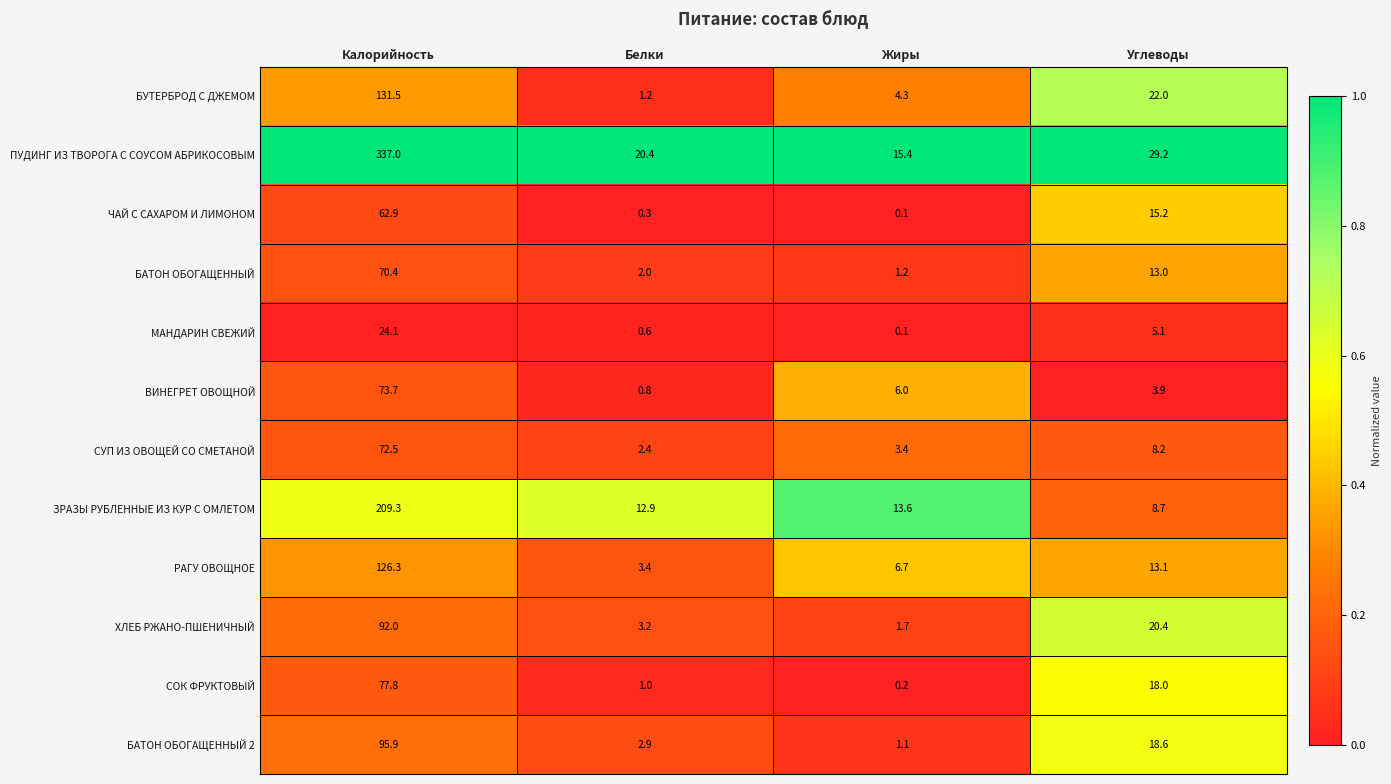

Which series has the largest total across all categories?

ПУДИНГ ИЗ ТВОРОГА С СОУСОМ АБРИКОСОВЫМ